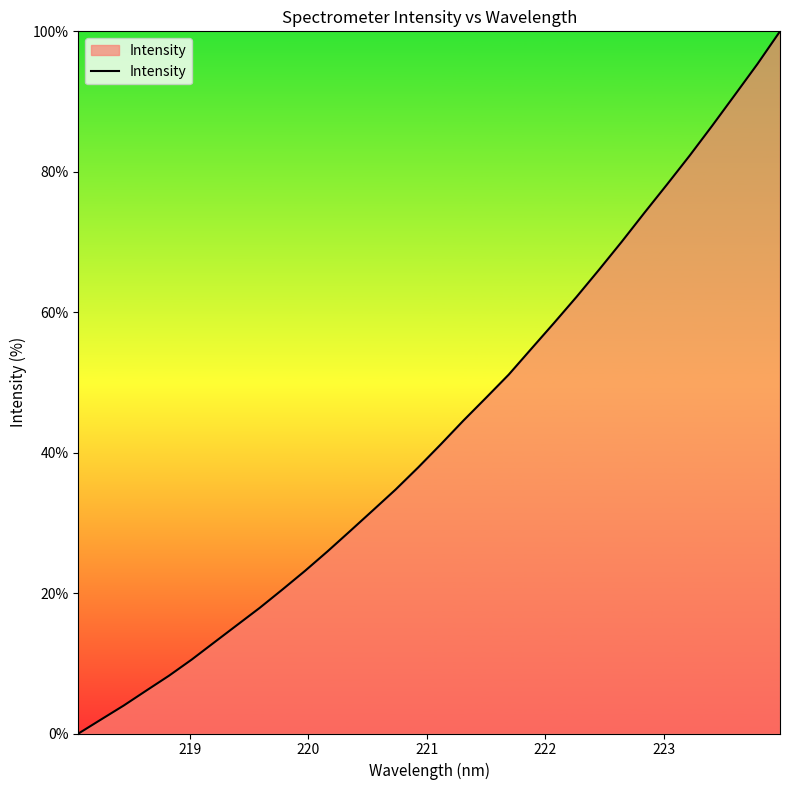

Reading right to left, what are all the values shown in this chart?

100.0	95.3	90.9	86.6	82.3	78.2	74.1	70.0	66.1	62.2	58.4	54.8	51.1	47.8	44.6	41.2	37.9	34.7	31.8	28.9	26.0	23.2	20.5	17.9	15.4	13.0	10.5	8.2	6.1	4.0	2.0	0.0